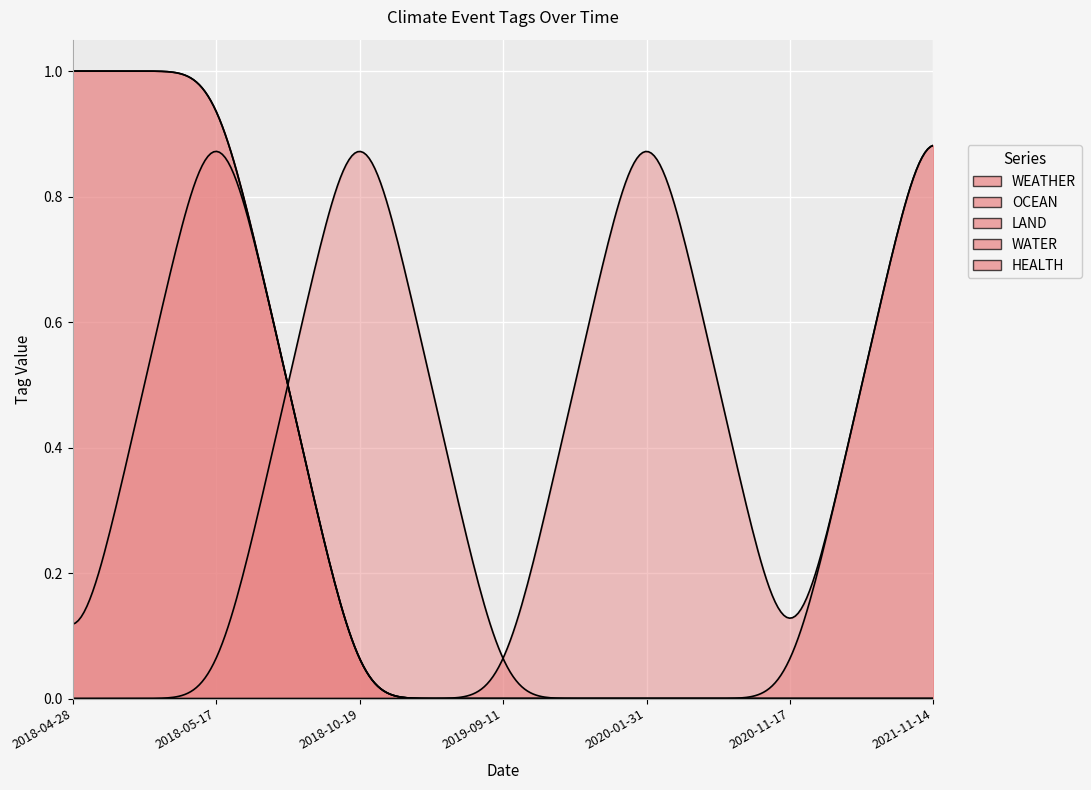

True or false: OCEAN and HEALTH cross at least once.

False